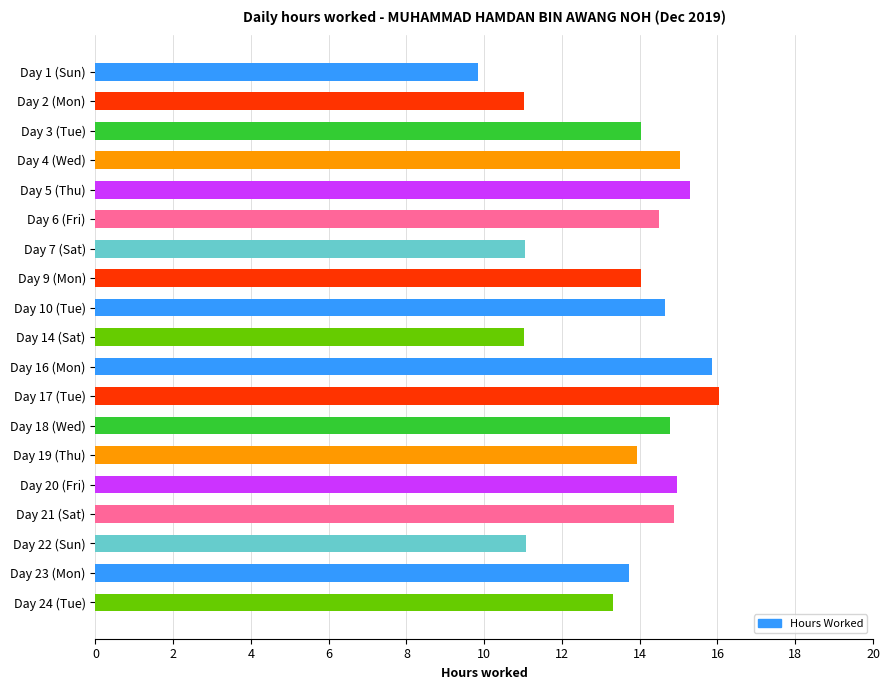

What is the greatest value displayed?

16.0